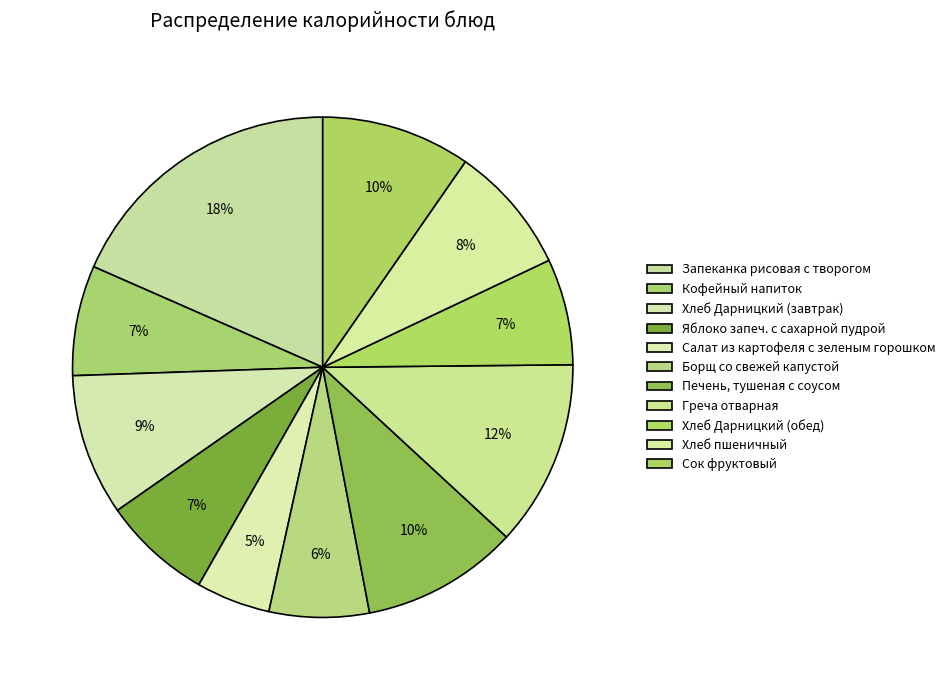

Count the number of slices in the pie.

11